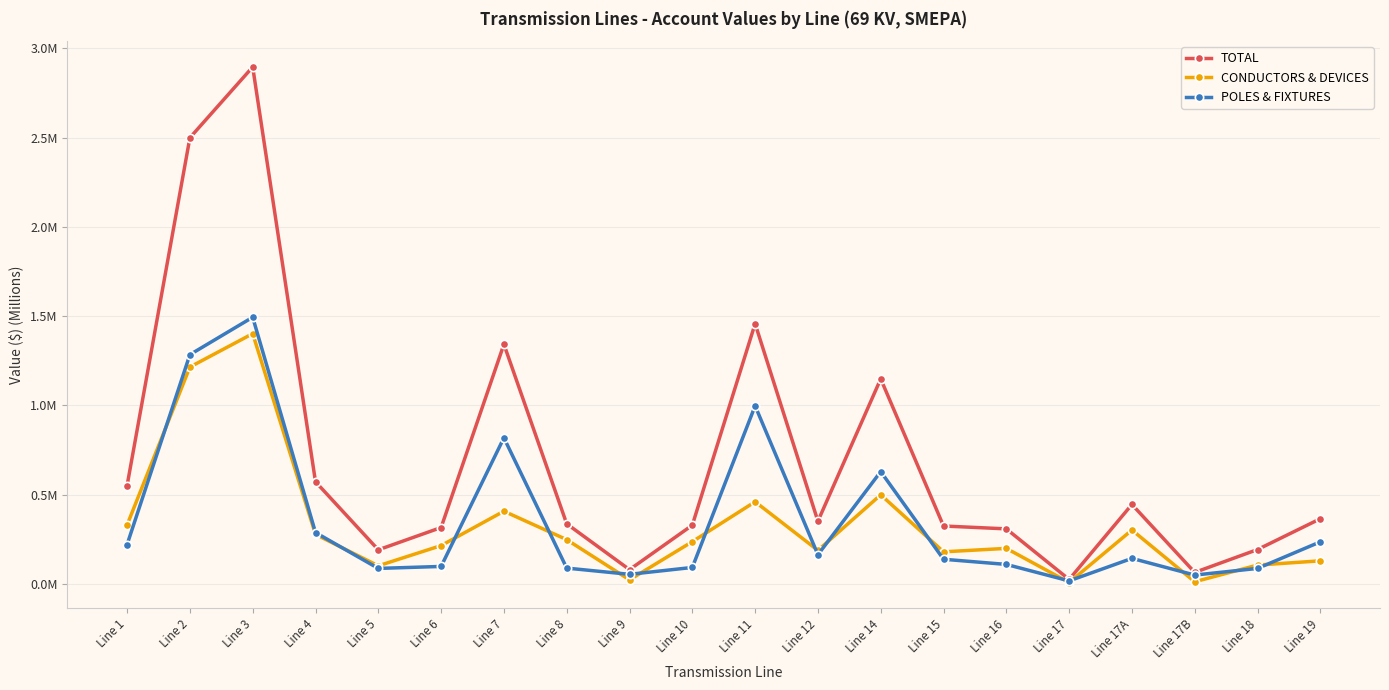

Where do POLES & FIXTURES and CONDUCTORS & DEVICES first cross each other?

Line 1 and Line 2